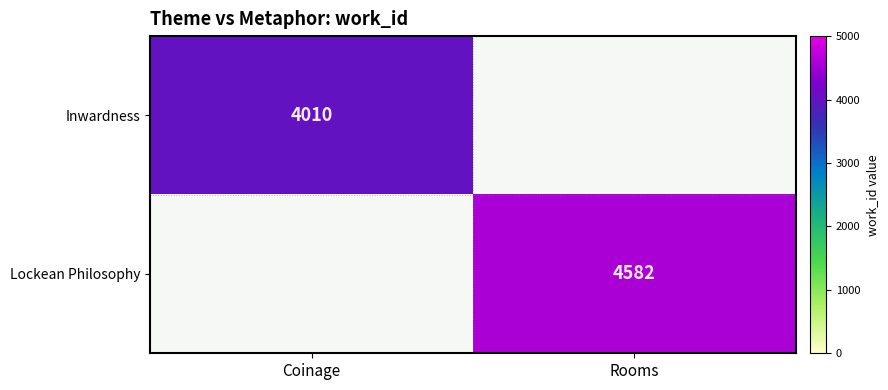

True or false: Inwardness has a value of 1685 at Coinage.

False